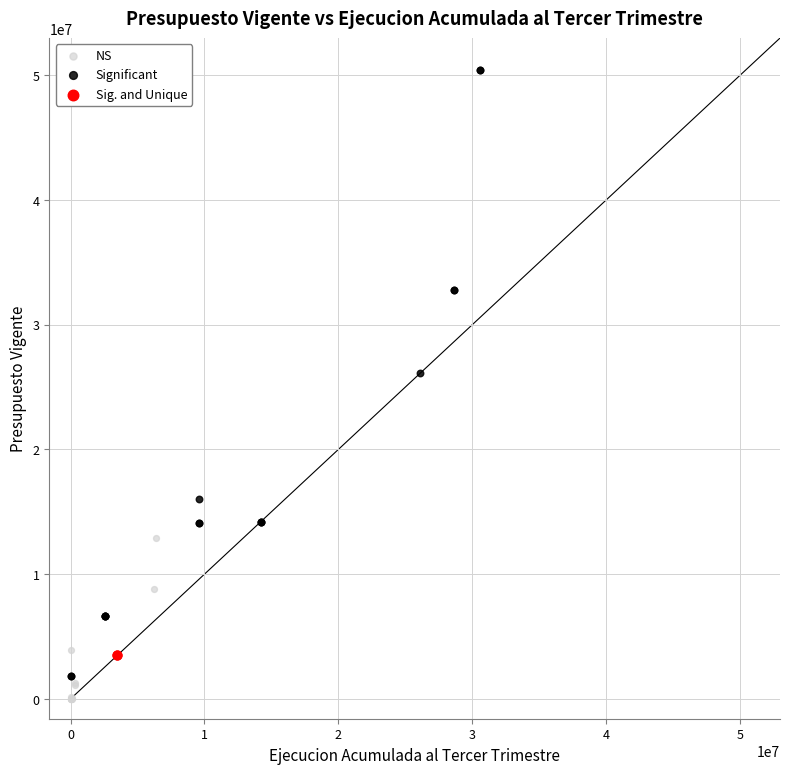

Which series contains the lowest Y value?

NS